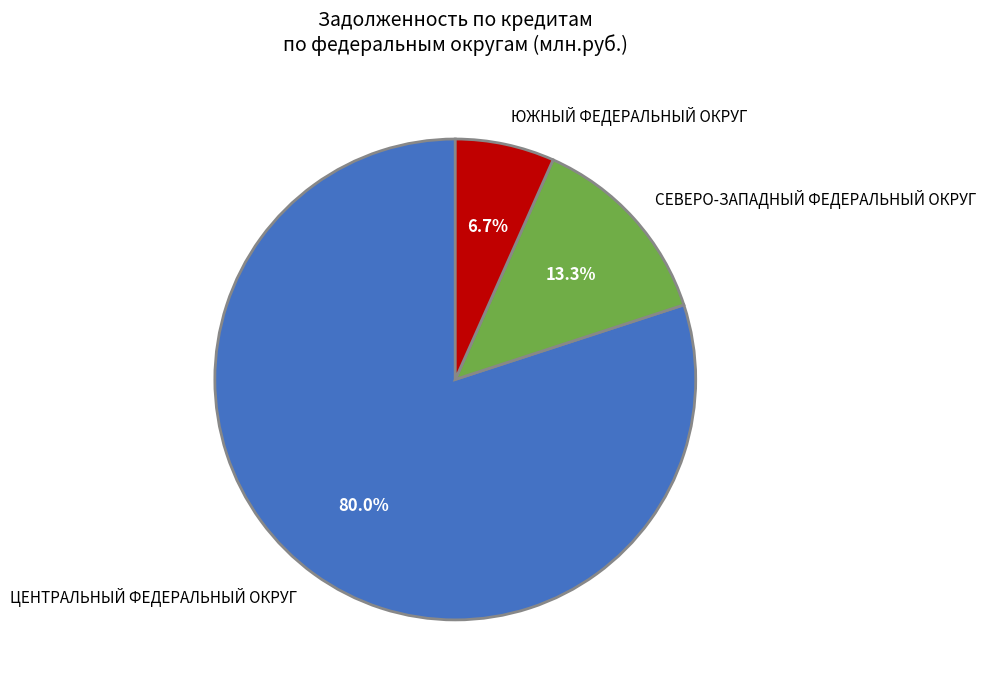

True or false: СЕВЕРО-ЗАПАДНЫЙ ФЕДЕРАЛЬНЫЙ ОКРУГ accounts for 21% of the total.

False